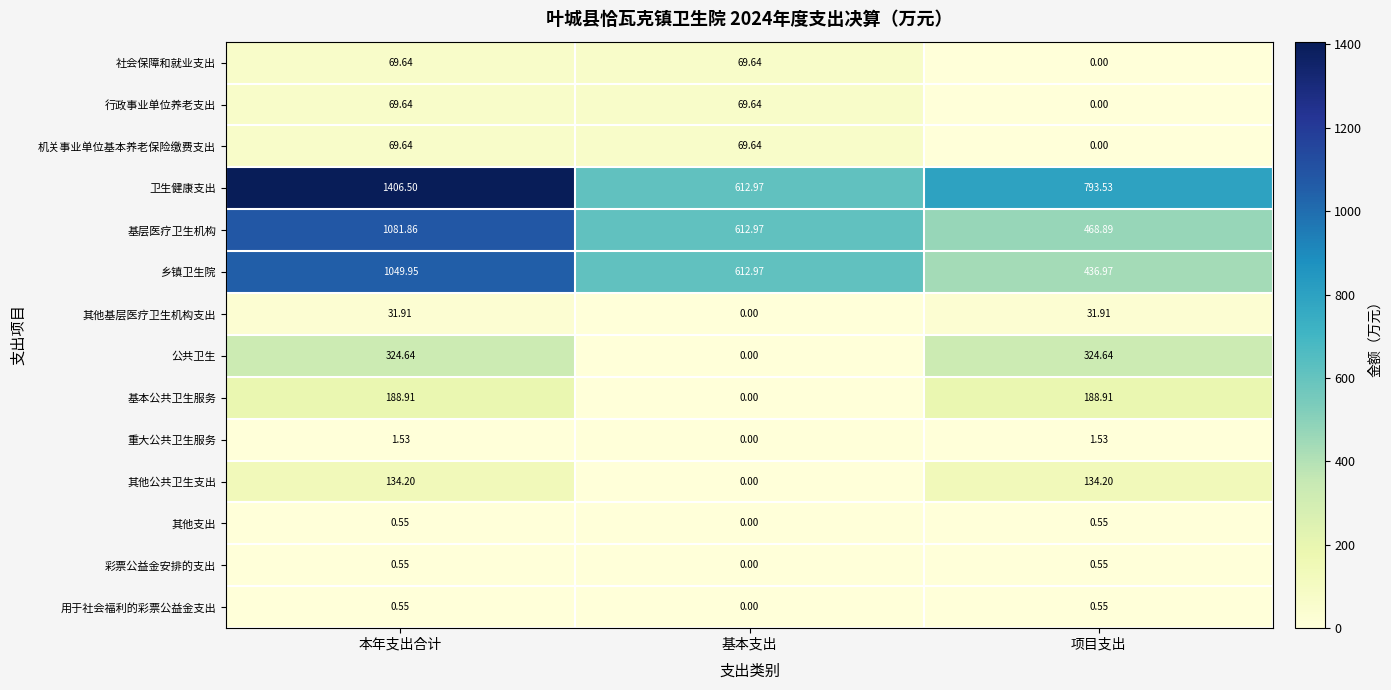

Where does the 其他公共卫生支出 series first go above 134?

本年支出合计